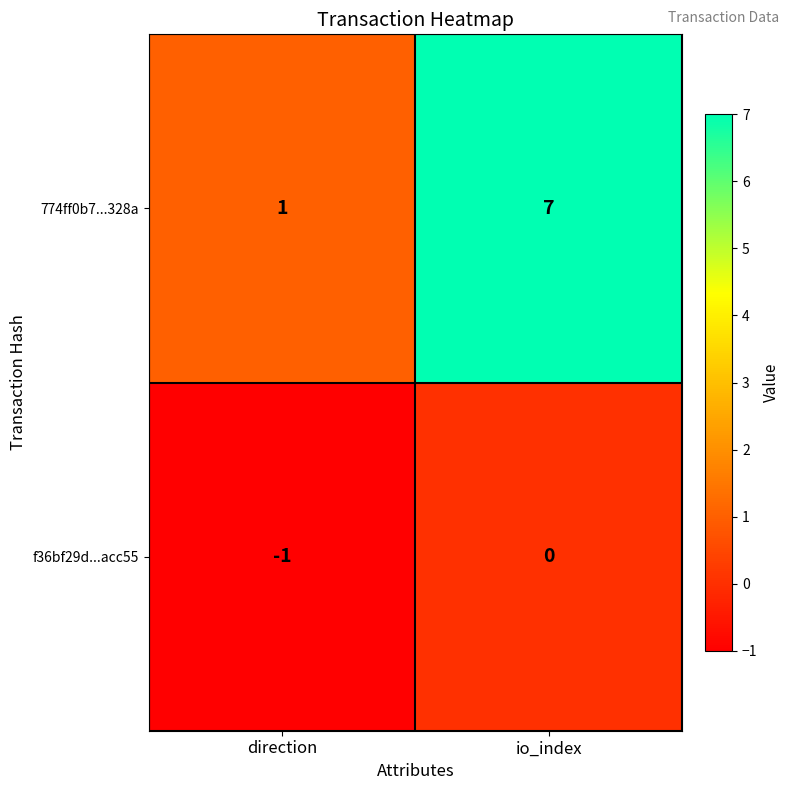

What is the sum of the 774ff0b7...328a values at direction and io_index?

8